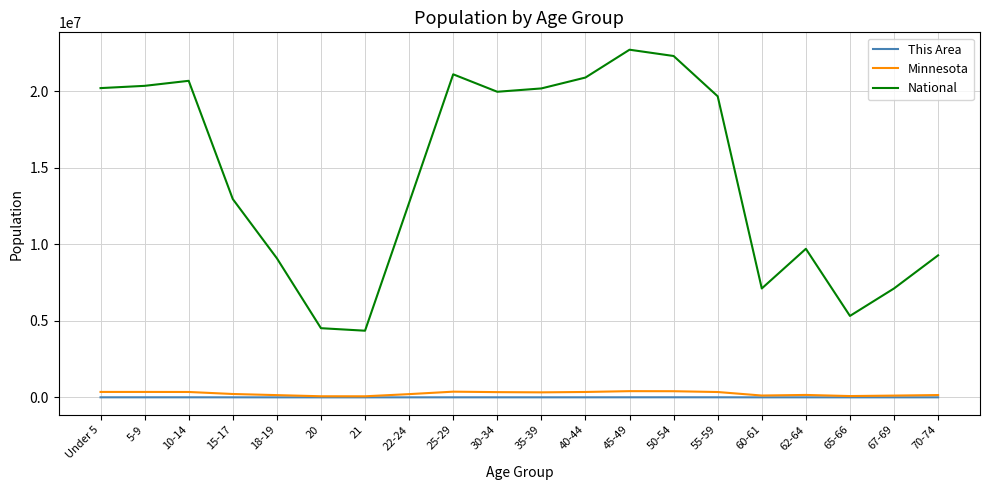

True or false: National and Minnesota intersect in this chart.

False